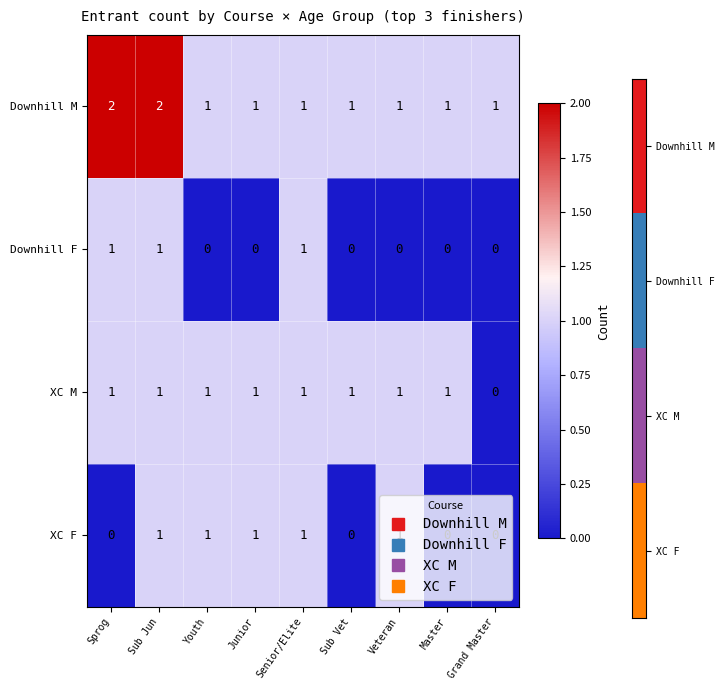

What is the total value across all series at Youth?

3